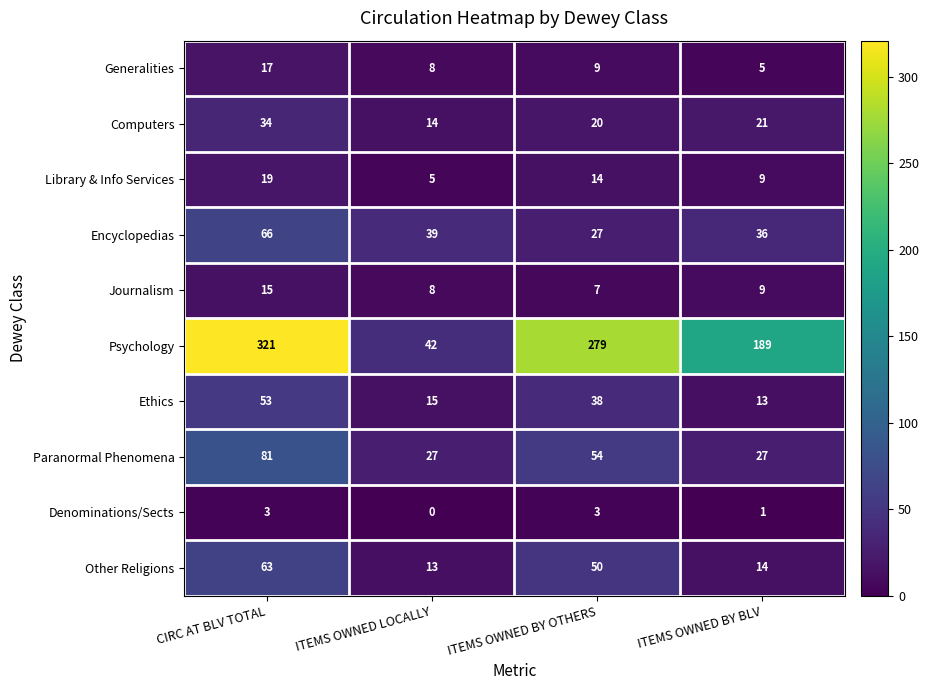

The value of Generalities at ITEMS OWNED BY BLV is 5. True or false?

True